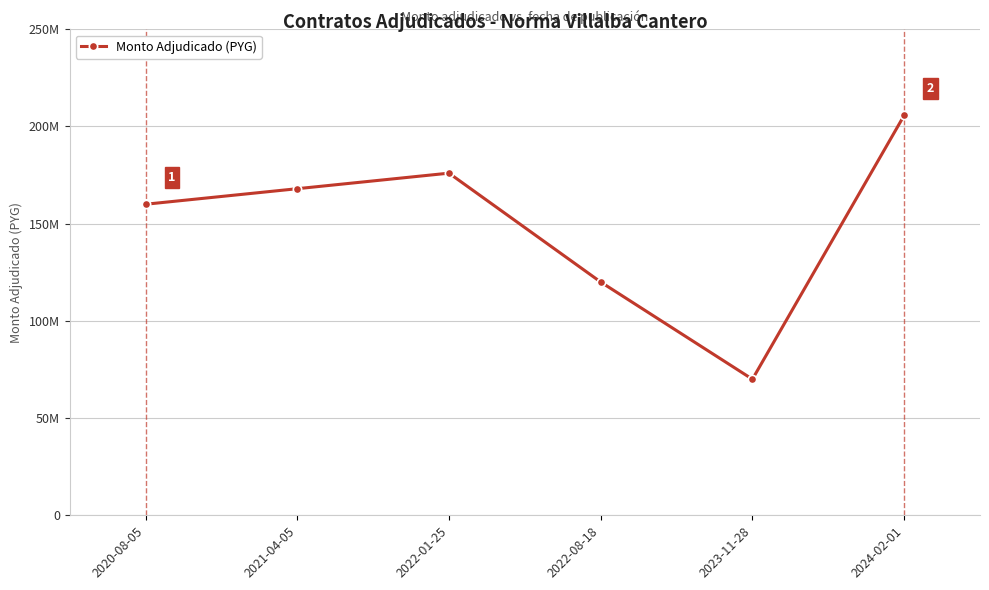

List the labels in order of value, smallest first.

2023-11-28, 2022-08-18, 2020-08-05, 2021-04-05, 2022-01-25, 2024-02-01